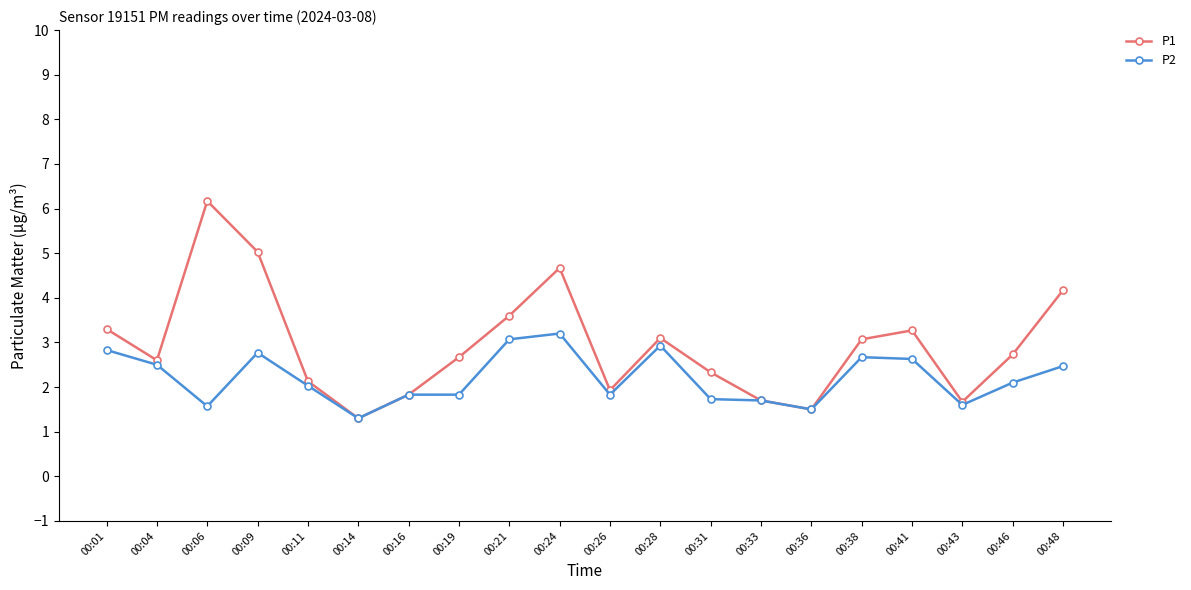

Read the P1 value at 00:38.

3.1